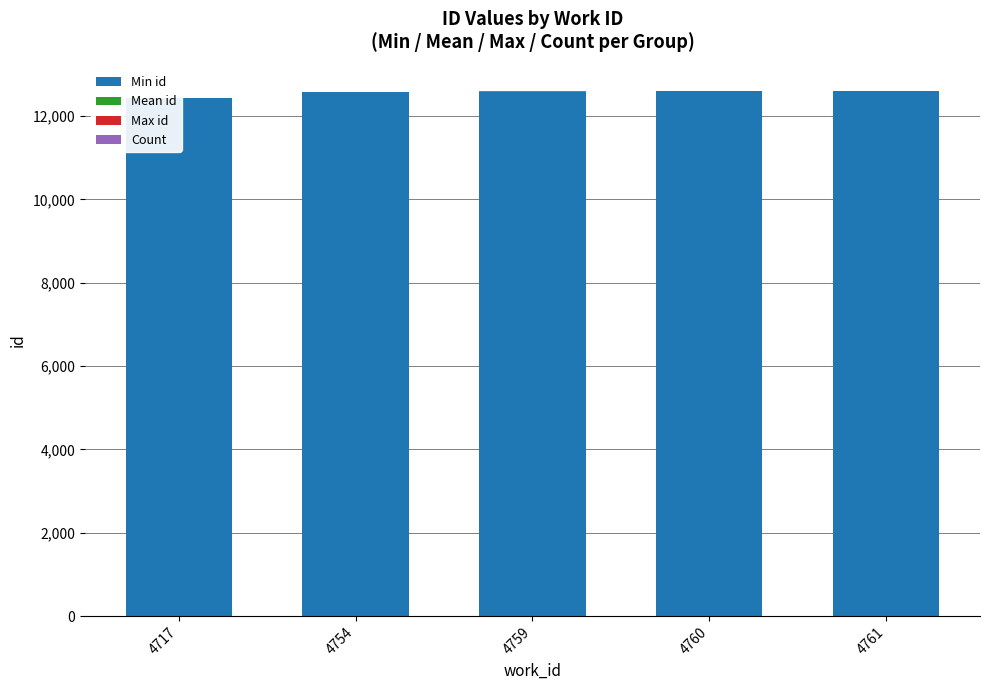

The Count series shows 3 at 4754. True or false?

False